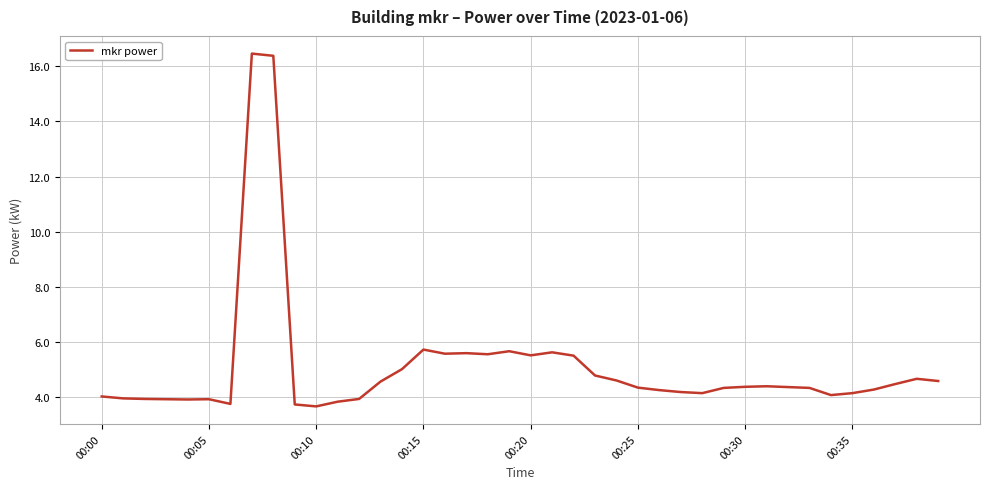

What is the difference between the maximum and minimum values?

12.8